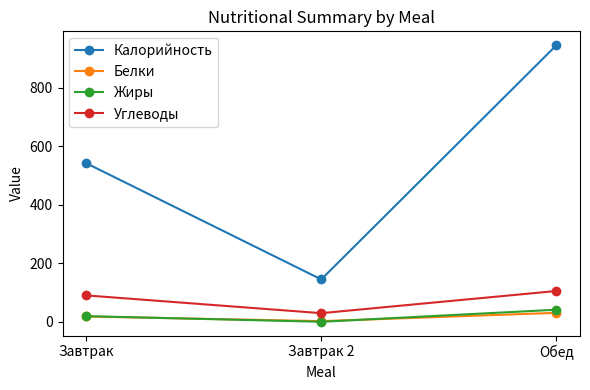

Which series has the largest range (max minus min)?

Калорийность